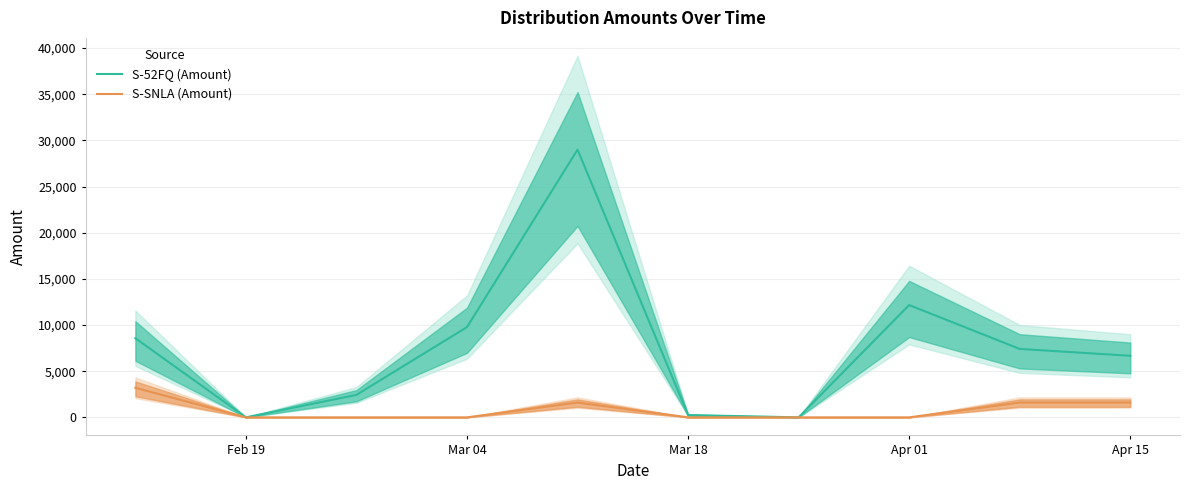

What is the maximum value for S-SNLA (Amount)?

3200.0